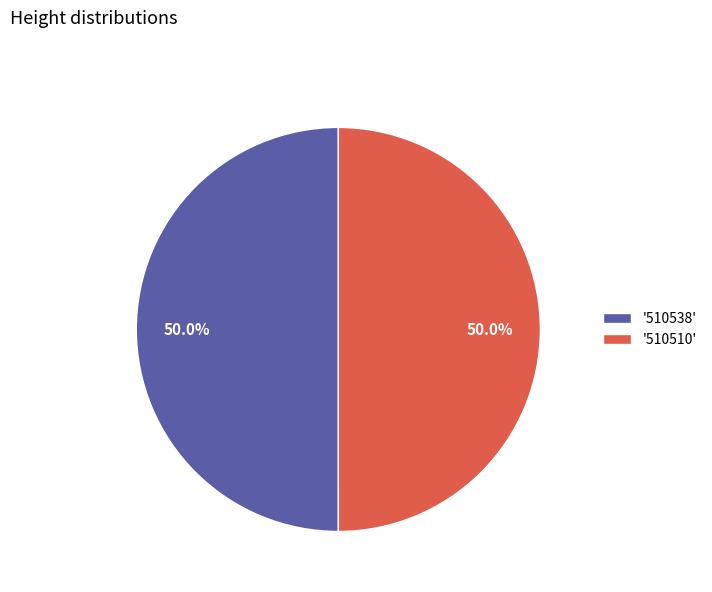

Combined, what portion of the pie is '510538' and '510510'?

100.0%